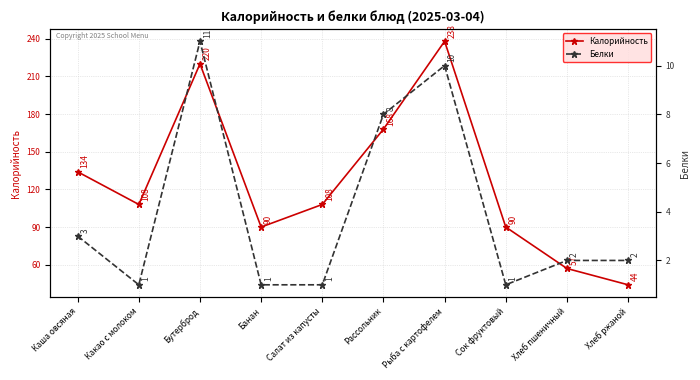

Read the Калорийность value at Бутерброд, to the nearest 50.

200